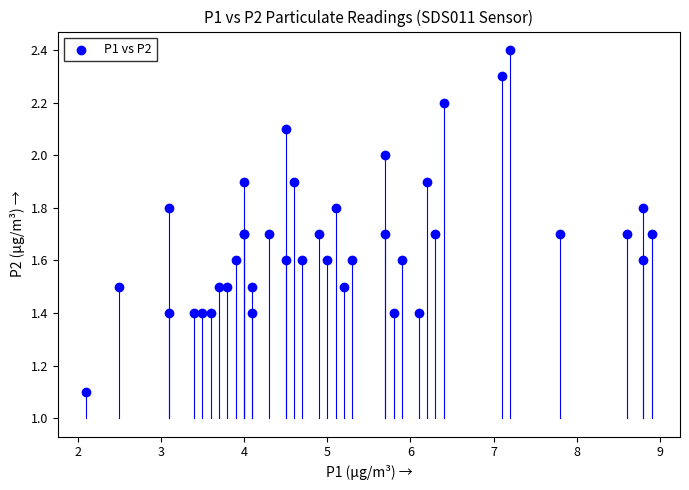

What Y value in the scatter plot is closest to 1?

1.1